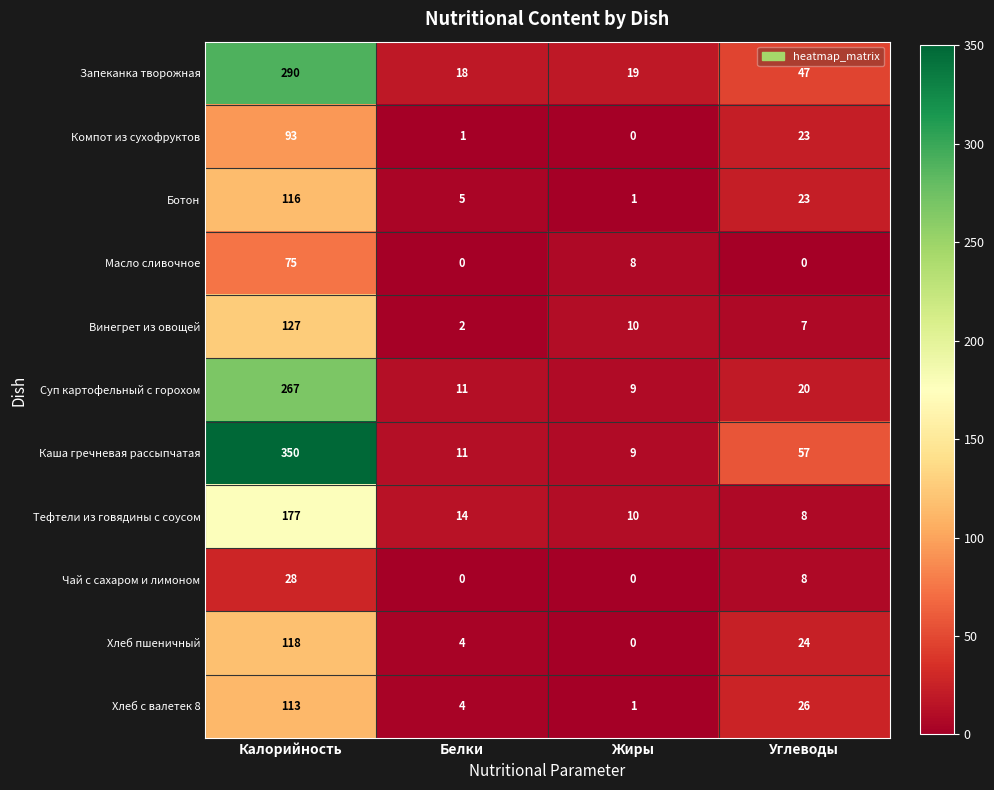

What is the difference between the maximum and minimum values in the Суп картофельный с горохом series?

258